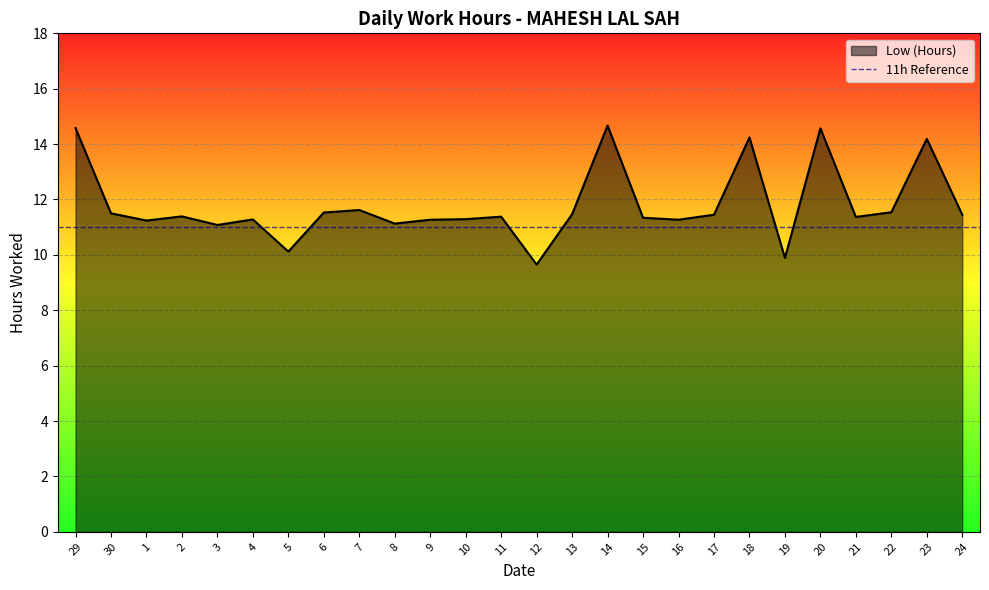

Where is the first local minimum?

1